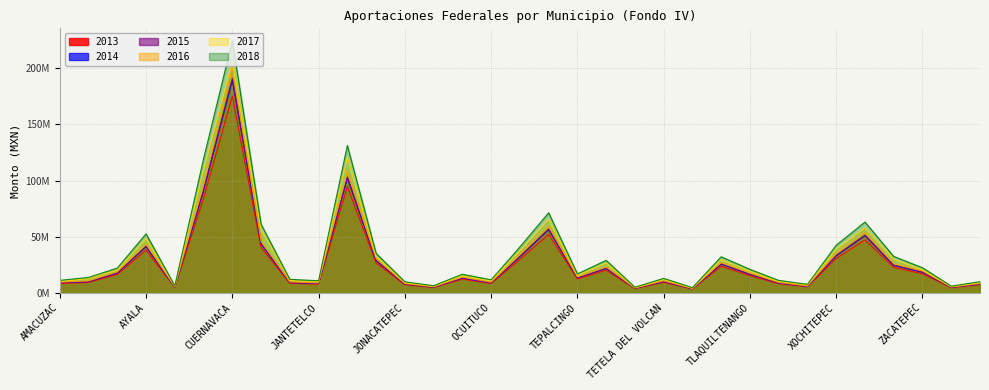

What is the value of the 2018 point at the 18th from the left?

71202412